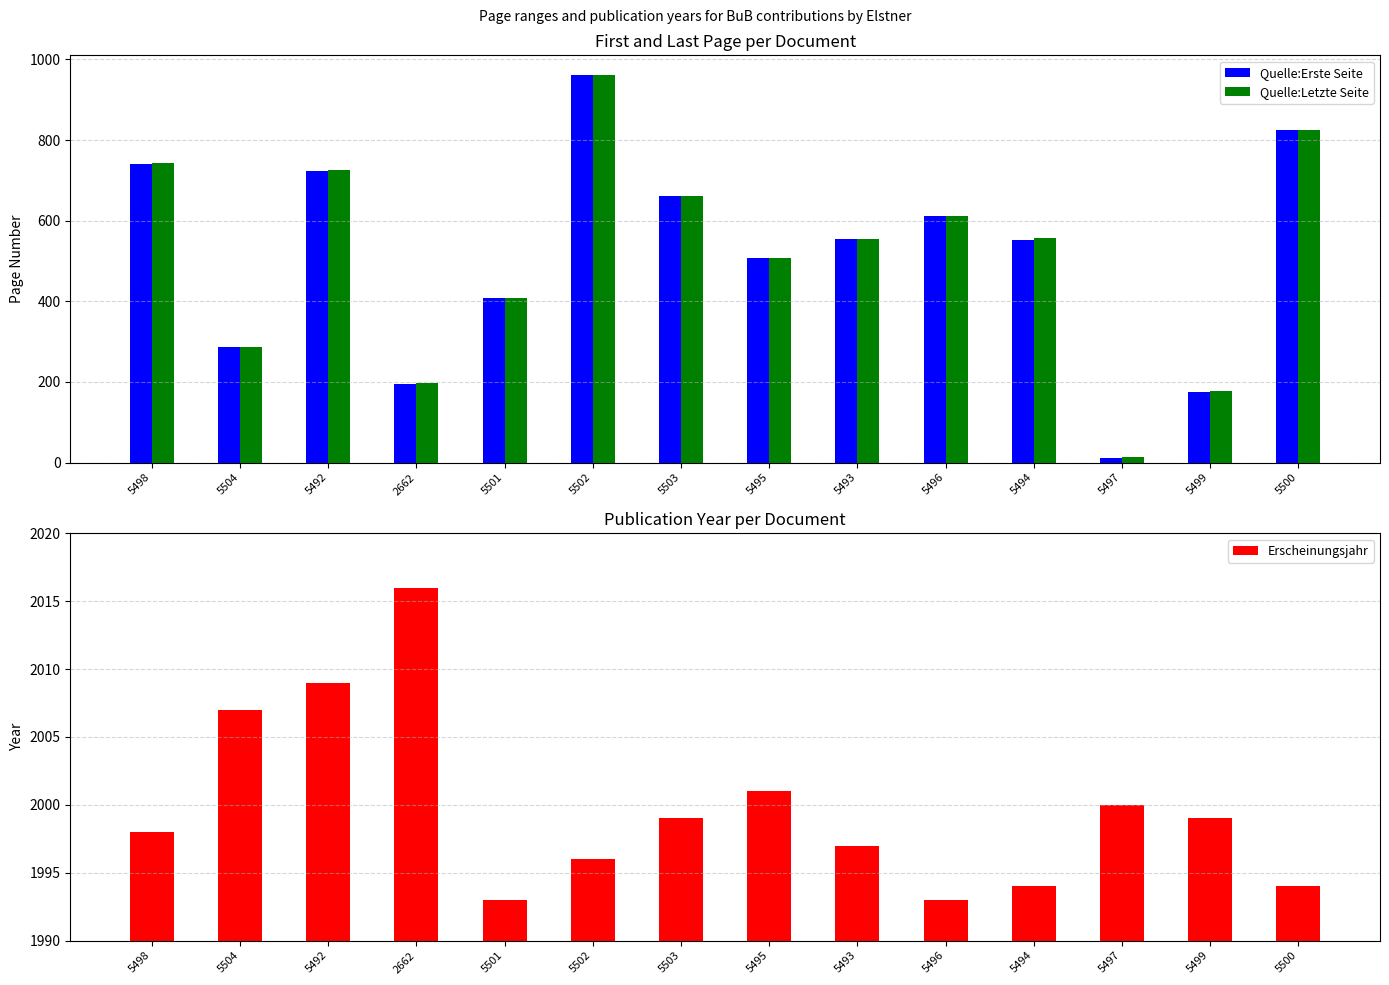

Where does the Quelle:Letzte Seite series first go above 556?

5498